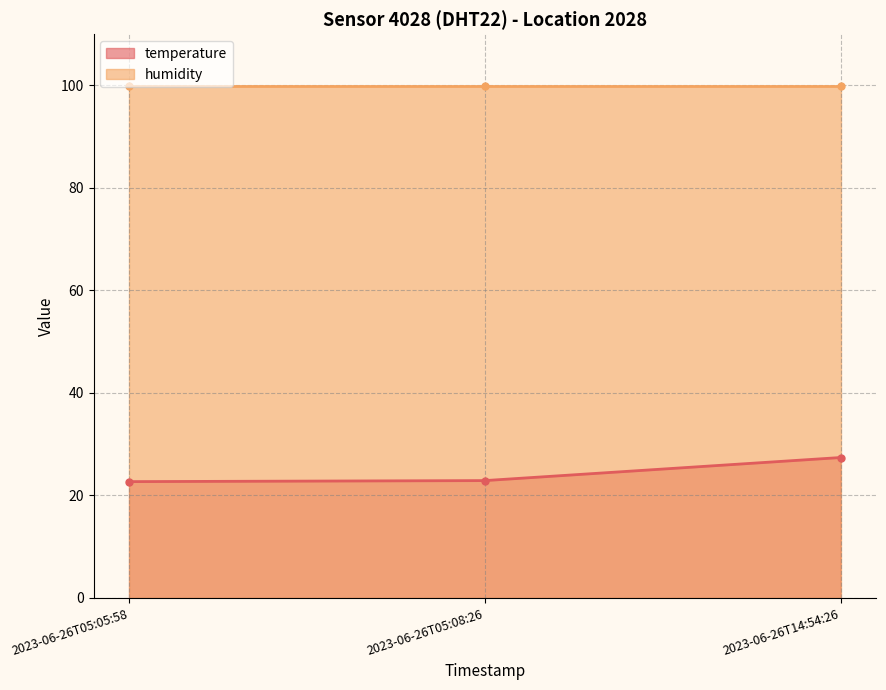

Between 2023-06-26T05:05:58 and 2023-06-26T05:08:26, which is larger?

2023-06-26T05:08:26